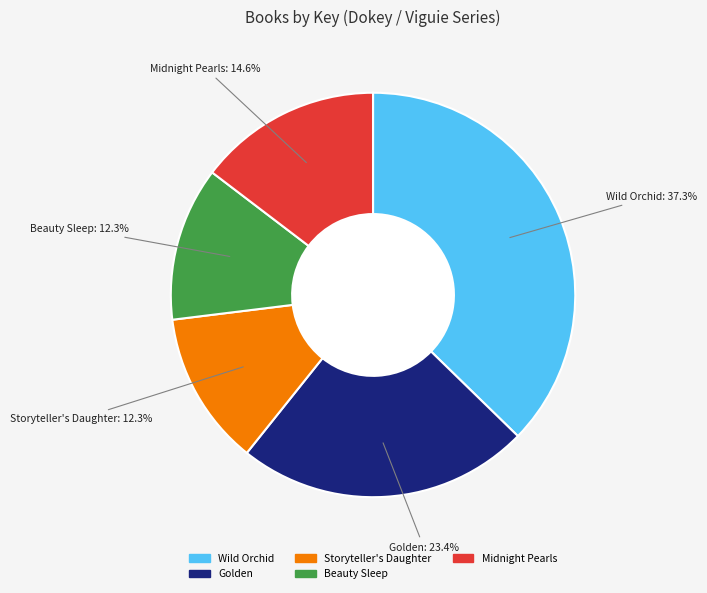

Is there any slice that represents more than half of the pie?

No